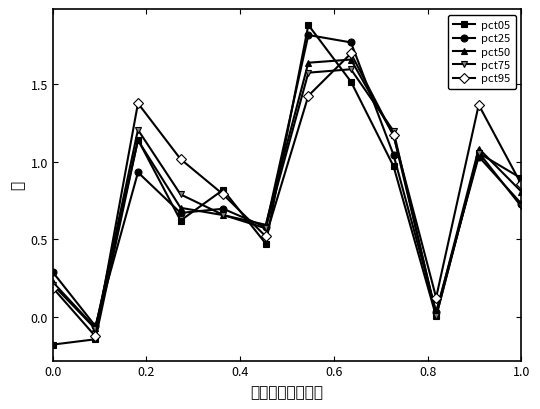

What is the smallest value displayed?

-0.2